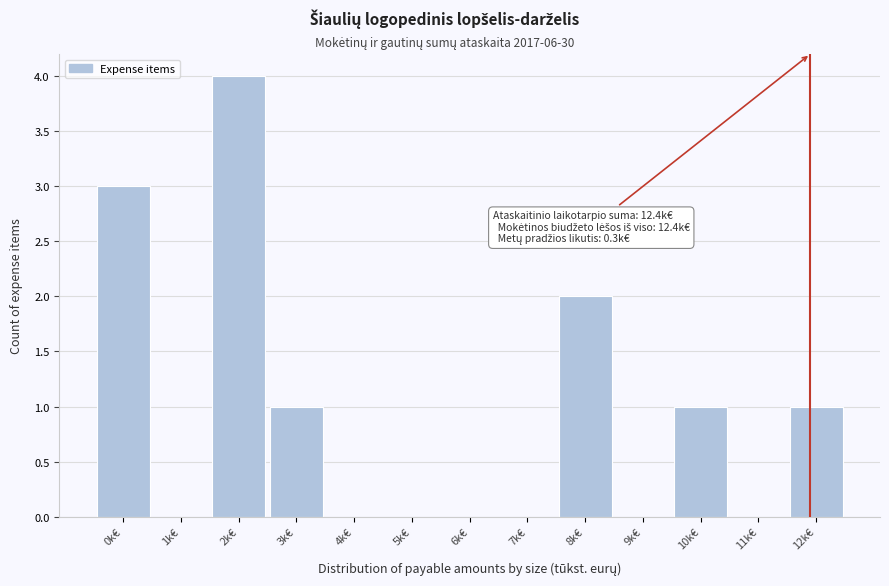

Reading left to right, extract all data points from this chart.

0k€=3	1k€=0	2k€=4	3k€=1	4k€=0	5k€=0	6k€=0	7k€=0	8k€=2	9k€=0	10k€=1	11k€=0	12k€=1